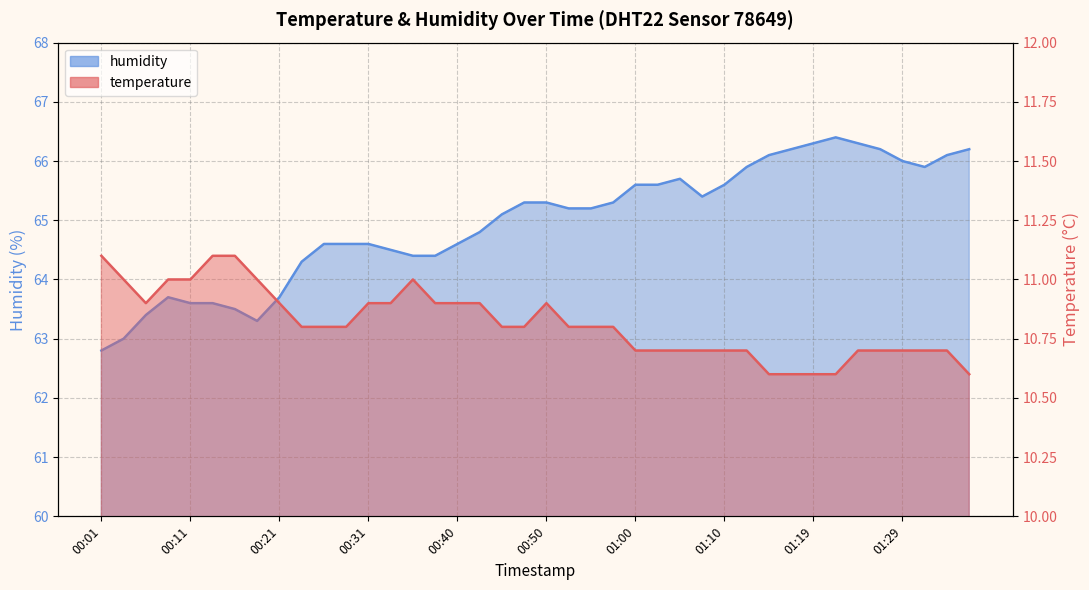

List the labels in order of humidity value, largest first.

01:22, 01:19, 01:24, 01:17, 01:27, 01:36, 01:14, 01:34, 01:29, 01:12, 01:31, 01:05, 01:00, 01:02, 01:10, 01:07, 00:48, 00:50, 00:57, 00:53, 00:55, 00:45, 00:43, 00:26, 00:28, 00:31, 00:40, 00:33, 00:35, 00:38, 00:23, 00:09, 00:21, 00:11, 00:14, 00:16, 00:06, 00:18, 00:04, 00:01